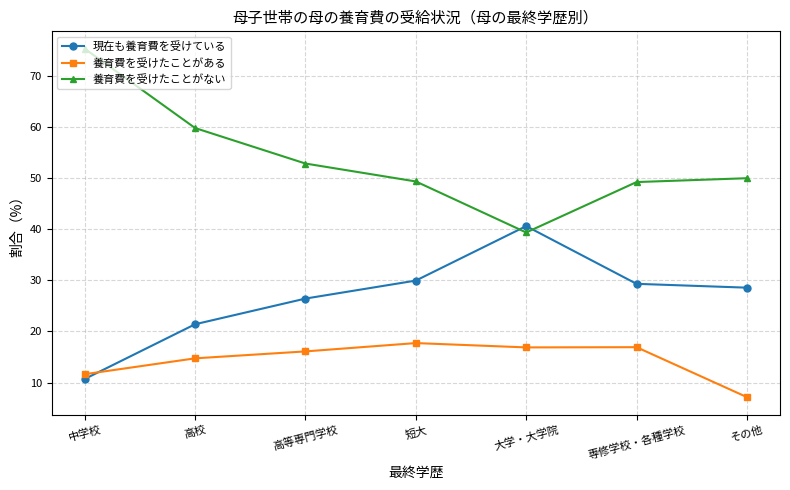

What is the minimum value for 現在も養育費を受けている?

10.7